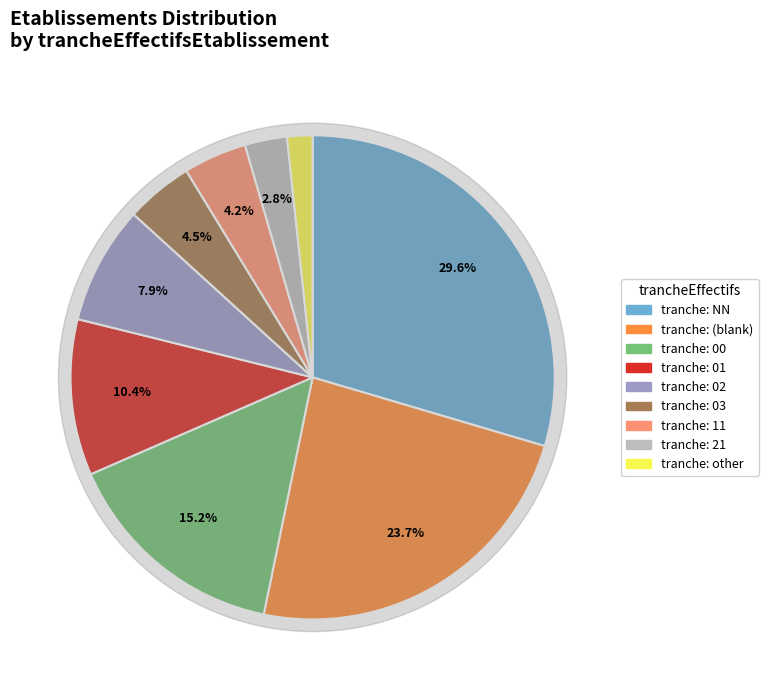

To the nearest percent, what is the difference between the other and 11 slice percentages?

3%